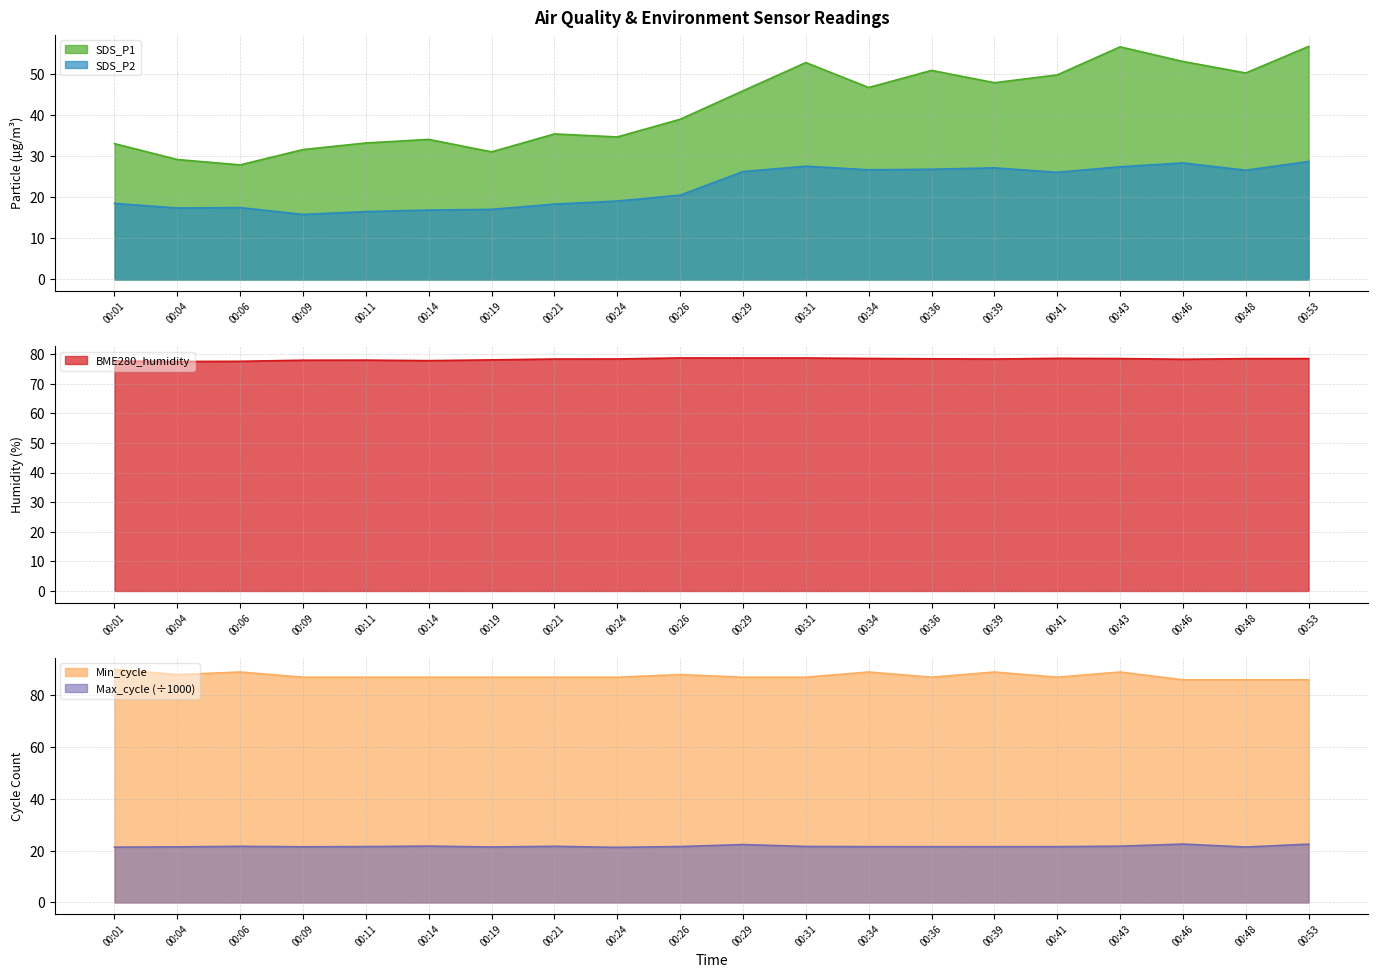

At which label does Min_cycle first exceed 87?

00:01